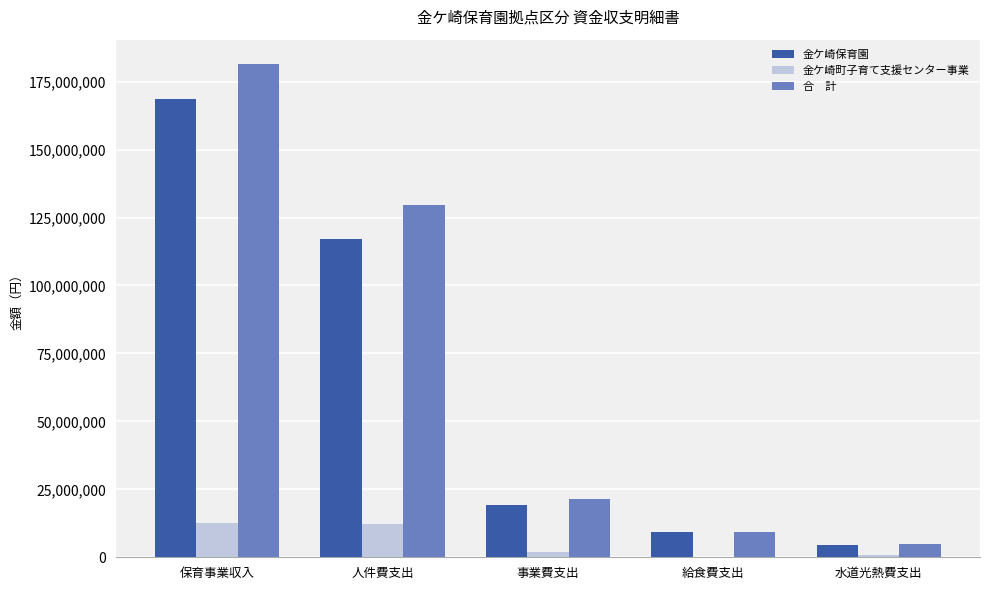

Which label corresponds to the largest value in the chart?

保育事業収入